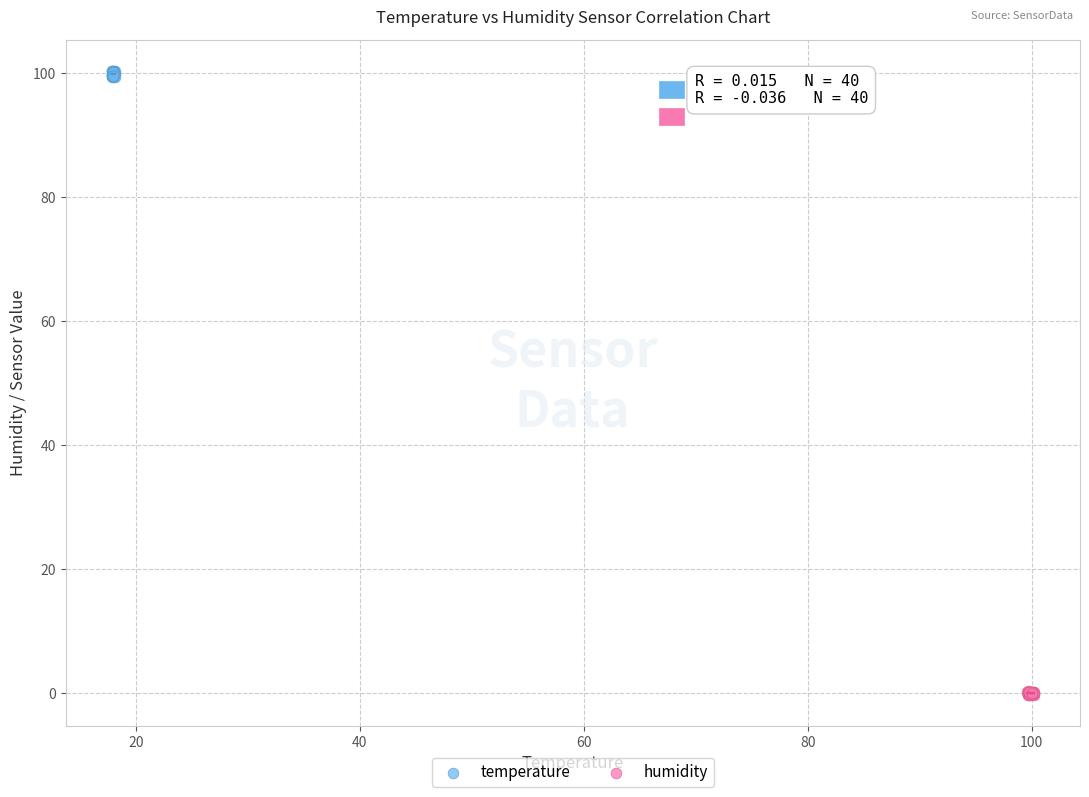

What are all the series names shown in the legend?

temperature, humidity